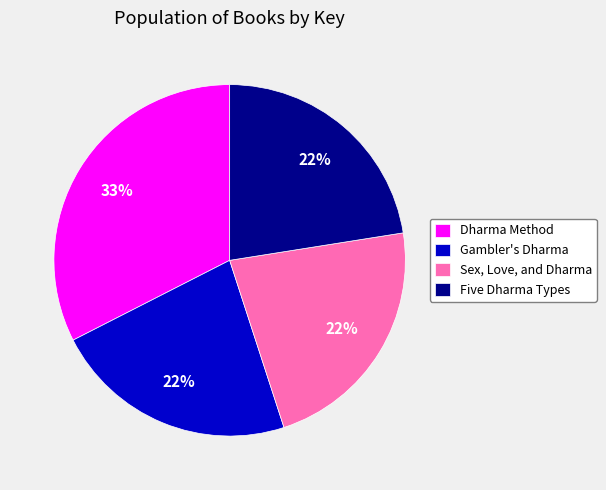

Is there a majority slice in this chart?

No